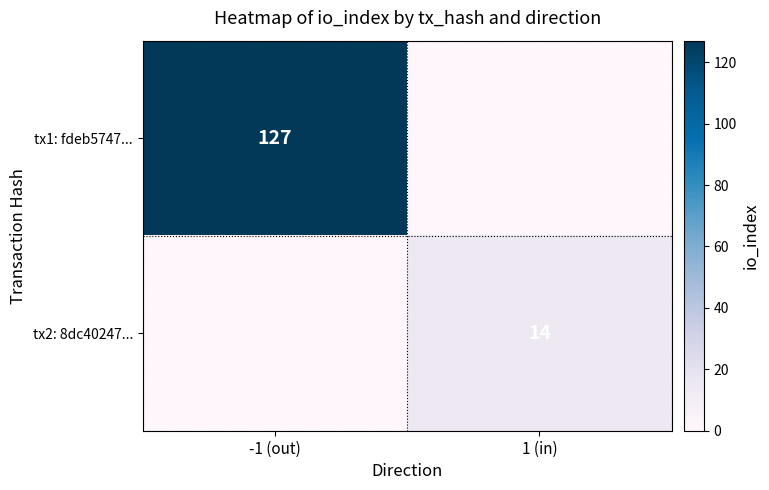

Which label corresponds to the largest value in the chart?

-1 (out)